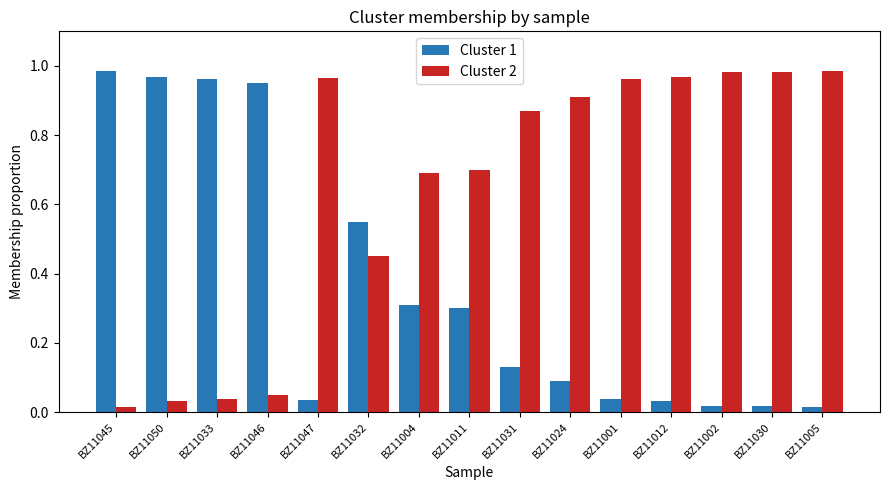

Is the value of Cluster 2 at BZ11030 greater than the value of Cluster 1 at BZ11046?

Yes